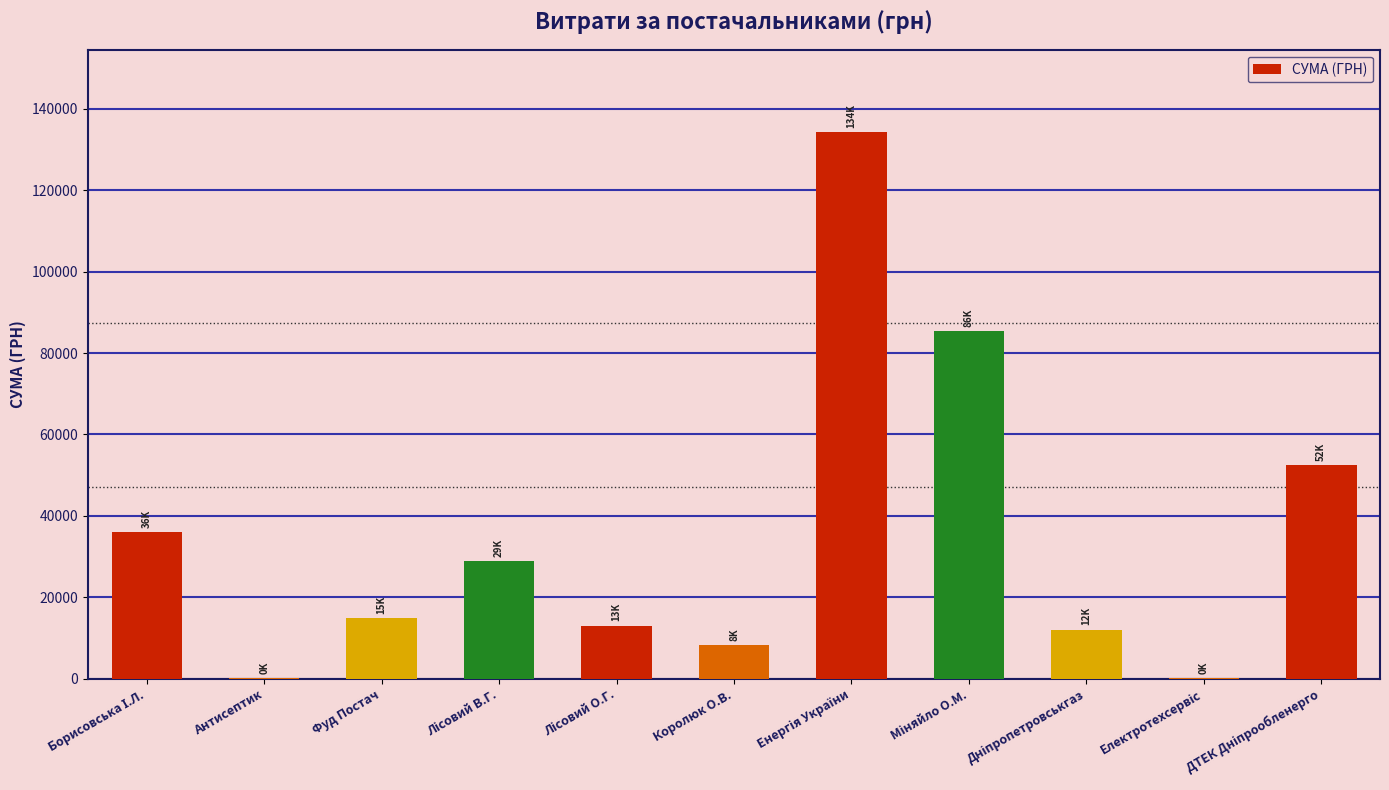

What is the greatest value displayed?

134362.3